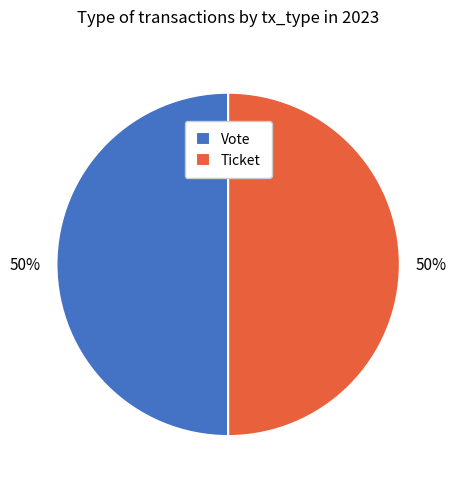

True or false: Vote accounts for 50% of the total.

True